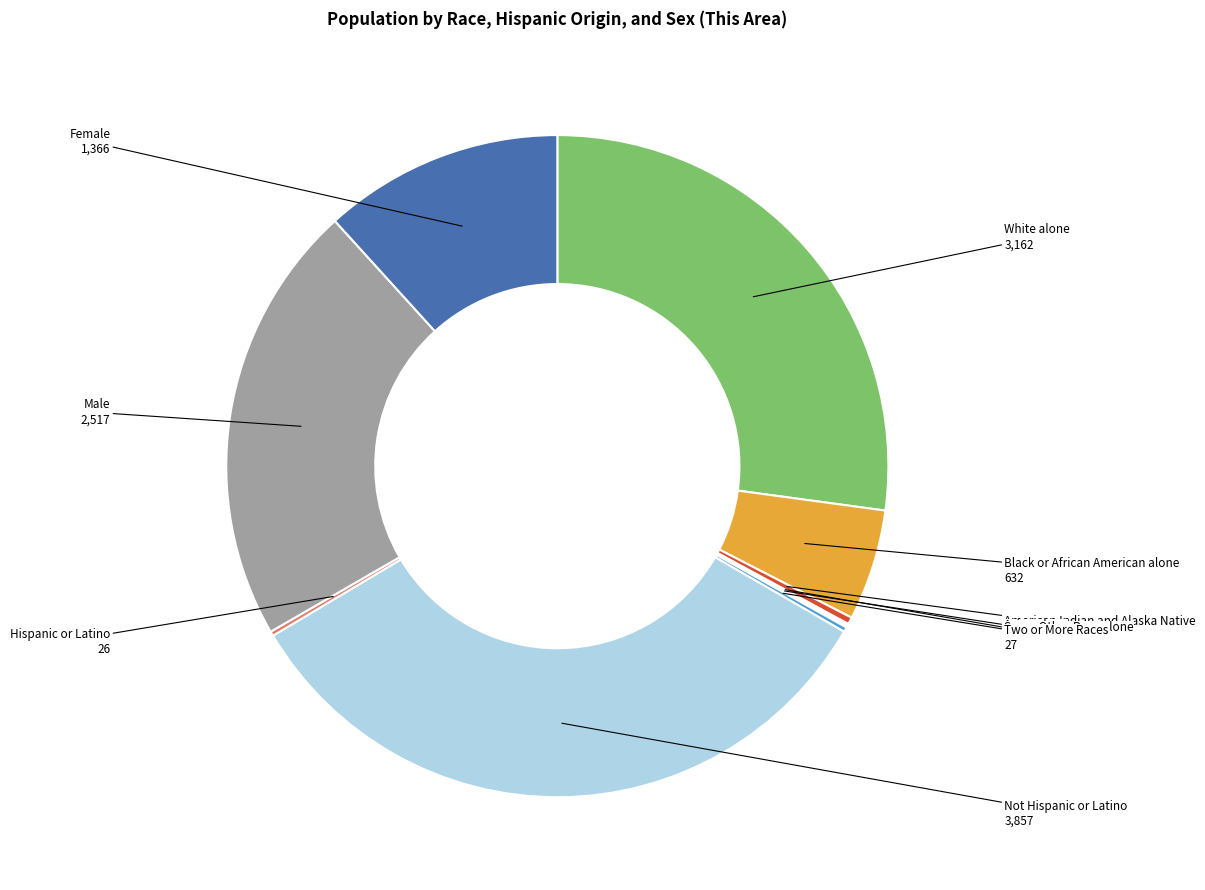

Do White alone and American Indian and Alaska Native together represent more than half of the pie?

No